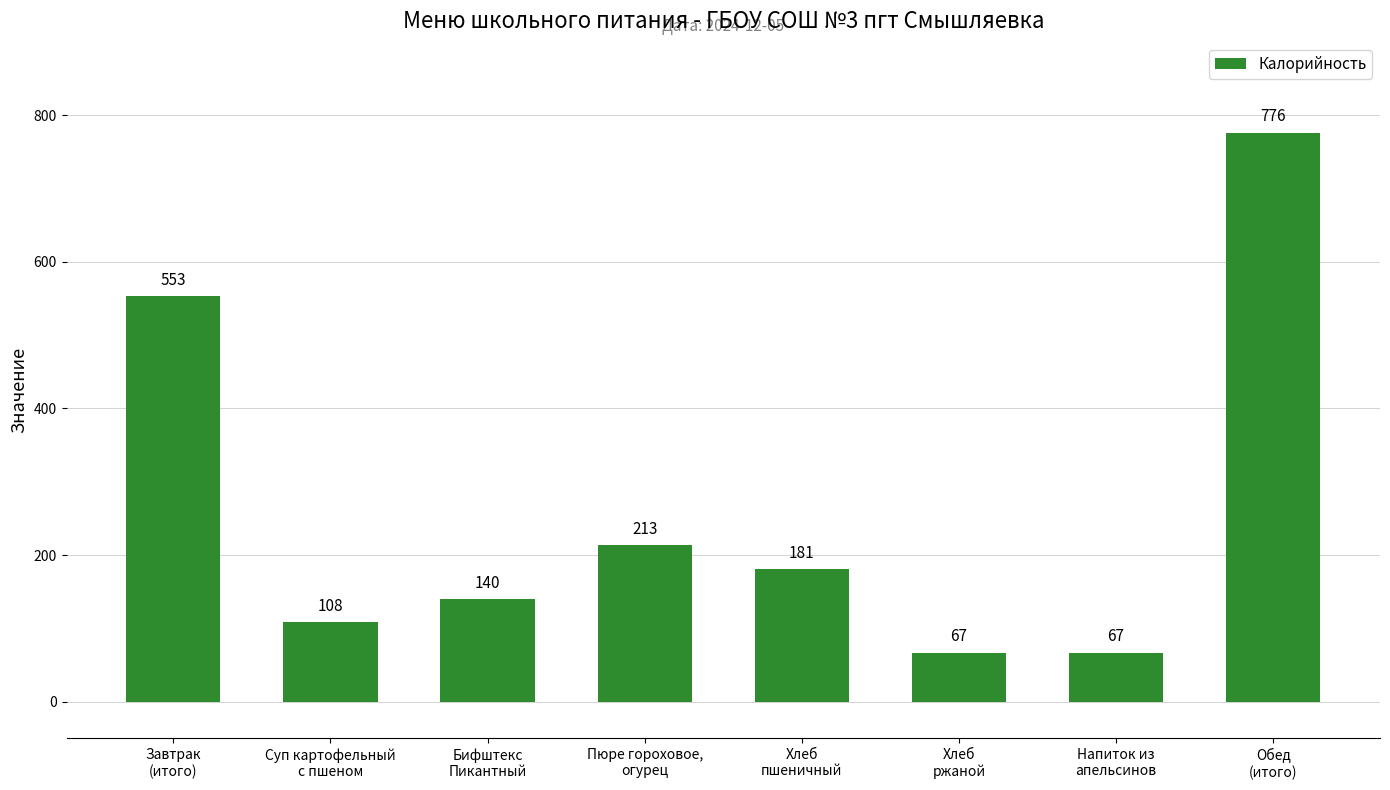

What is the difference between the values at Хлеб
пшеничный and Суп картофельный
с пшеном?

73